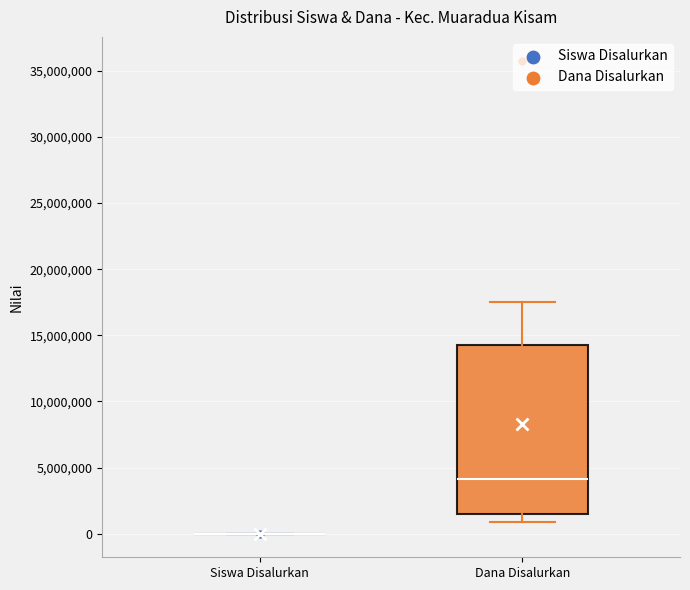

Reading left to right, transcribe this box plot: for each box, give where its median line is, the range the box spans, and where its two whiskers end, as read against the y-axis. The values are not printed on the chart, so give them approximately, as read against the axis.

Siswa Disalurkan: box collapsed to a line at 0, whiskers 0 to 0
Dana Disalurkan: median 4000000, box 1500000 to 14500000, whiskers 1000000 to 17500000